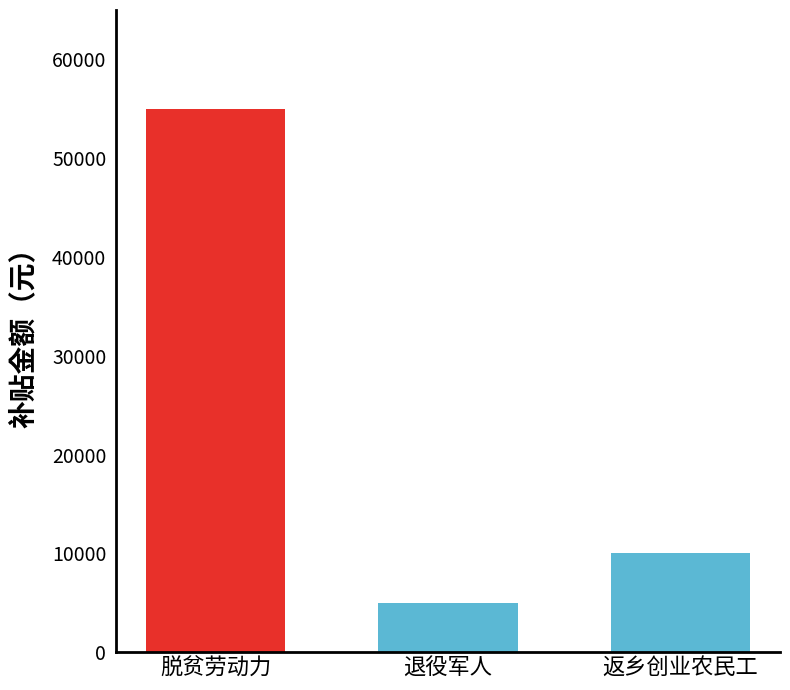

What is the difference between the maximum and second lowest values?

45000